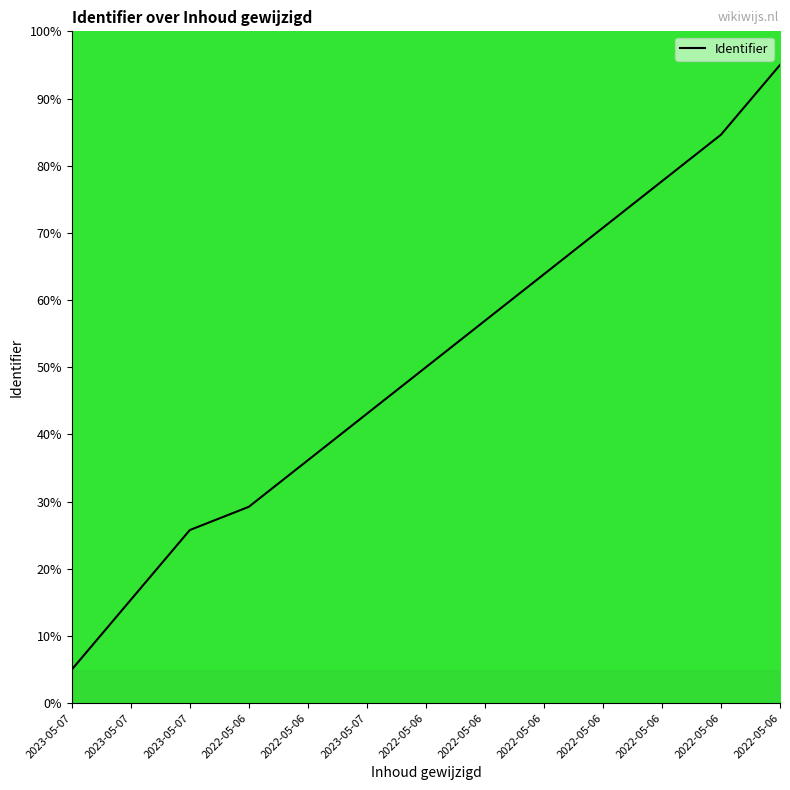

Reading left to right, extract all data points from this chart.

5.0	15.4	25.8	29.2	36.2	43.1	50.0	56.9	63.8	70.8	77.7	84.6	95.0